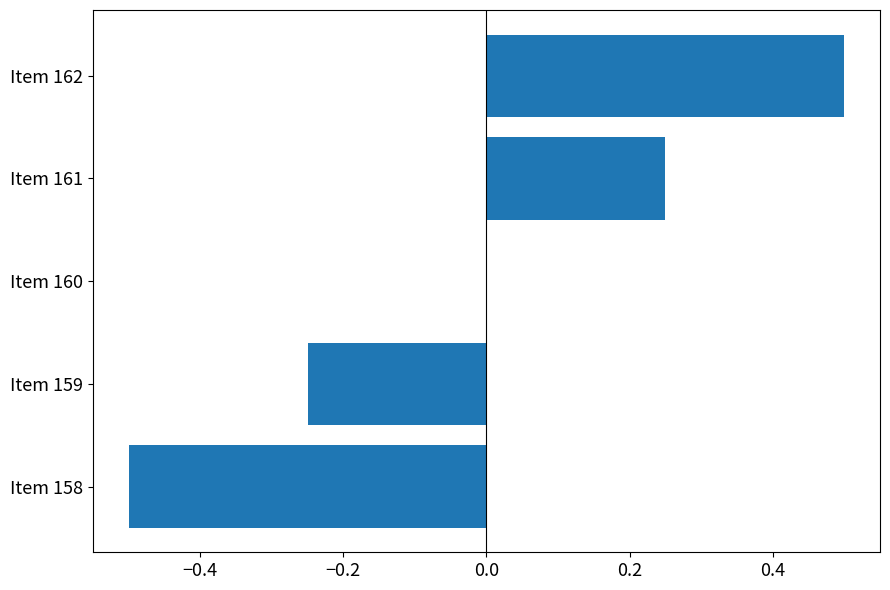

What is the greatest value displayed?

0.5